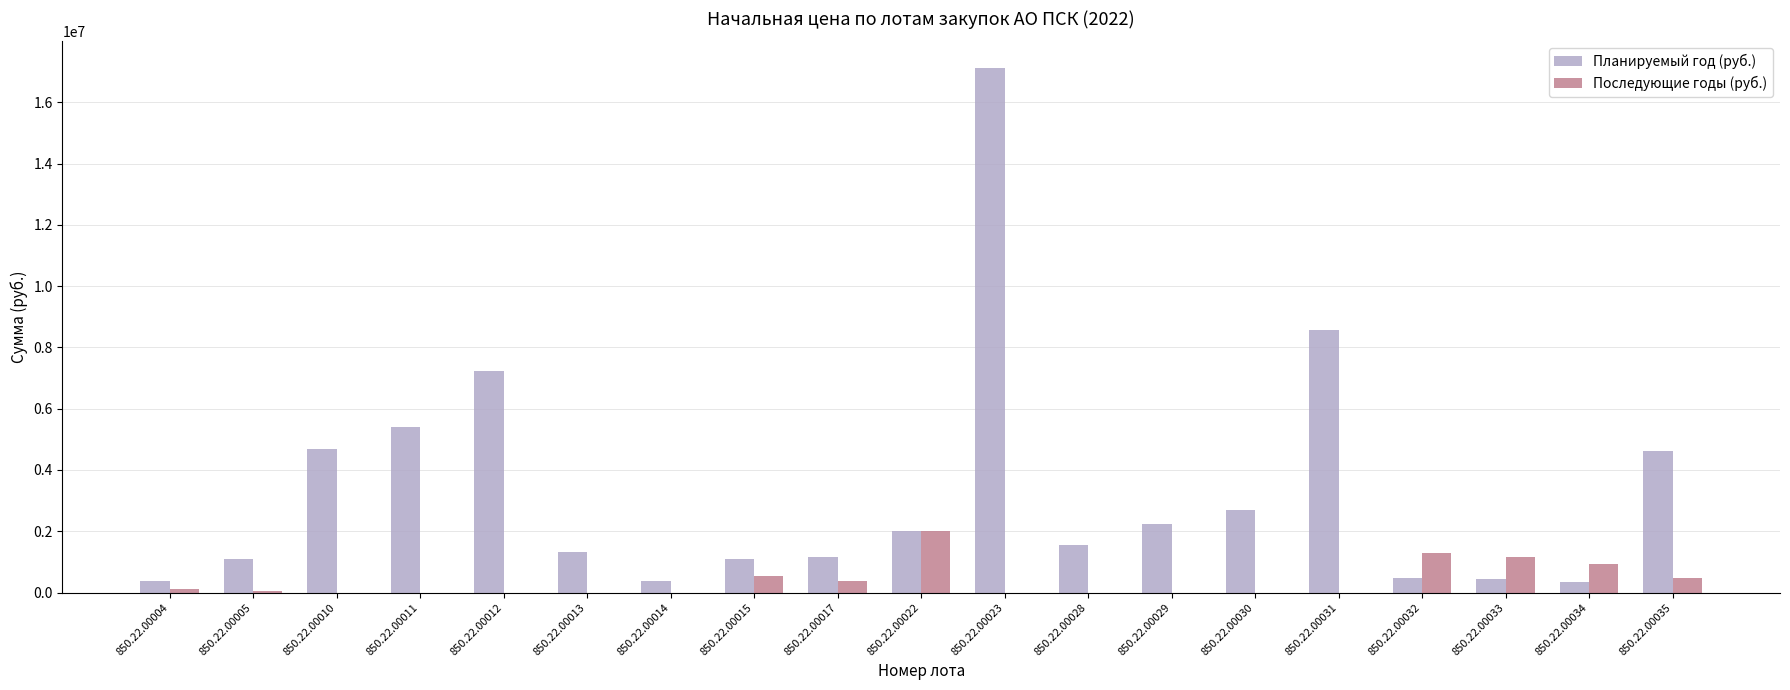

At which category is the sum across all series the highest?

850.22.00023